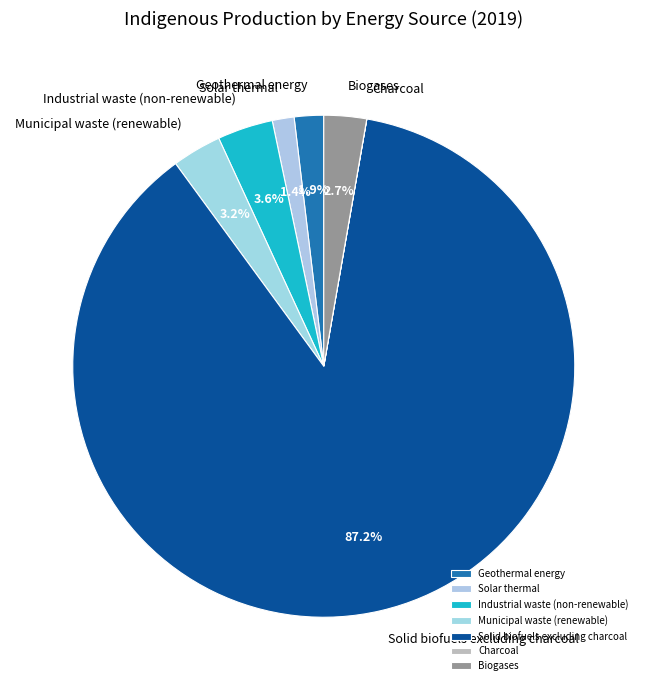

What percentage is the Municipal waste (renewable) slice, to the nearest percent?

3%